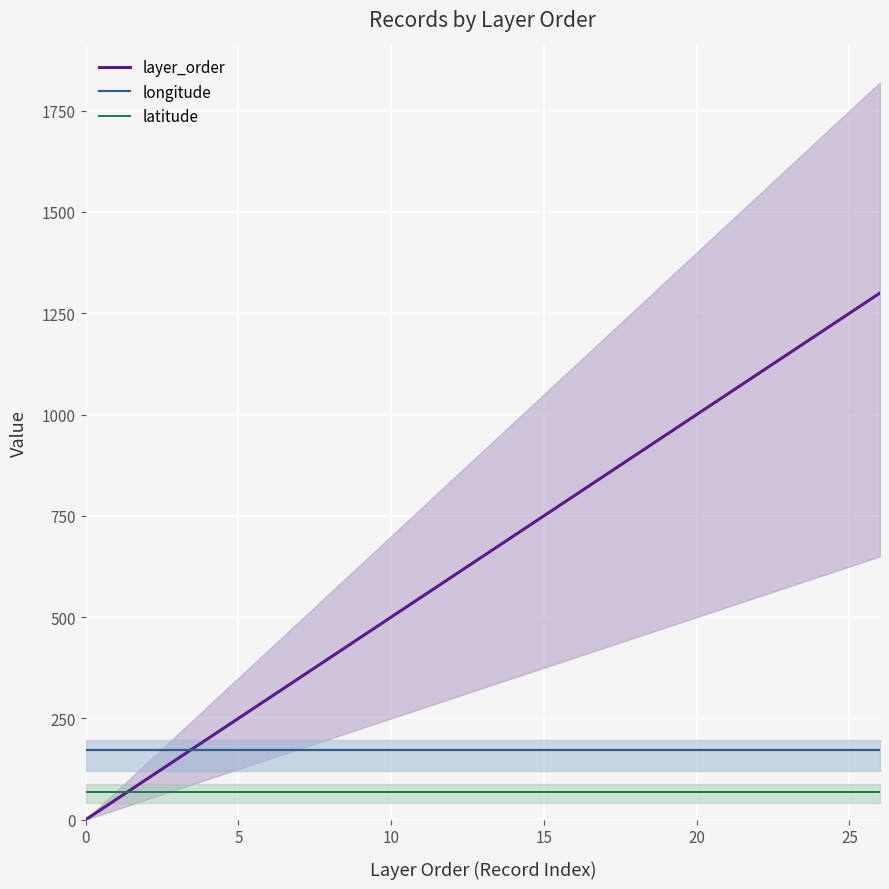

The layer_order series shows 1000.0 at 20. True or false?

True